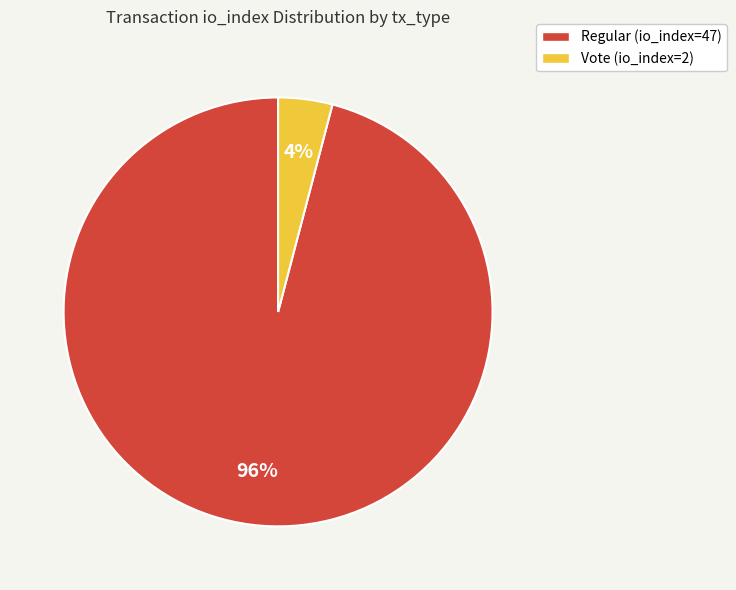

Which slice represents more than half of the pie?

Regular (io_index=47)